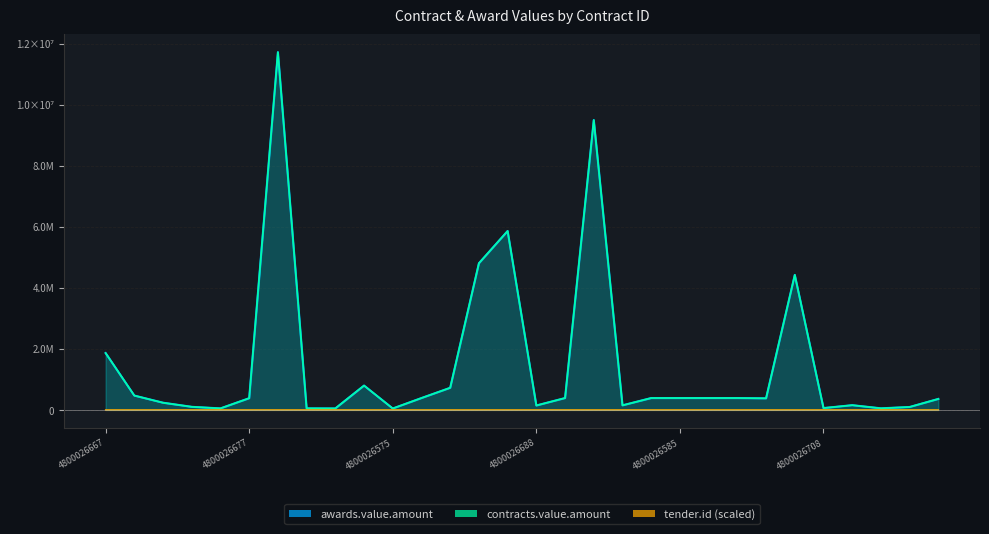

True or false: awards.value.amount and contracts.value.amount cross at least once.

False